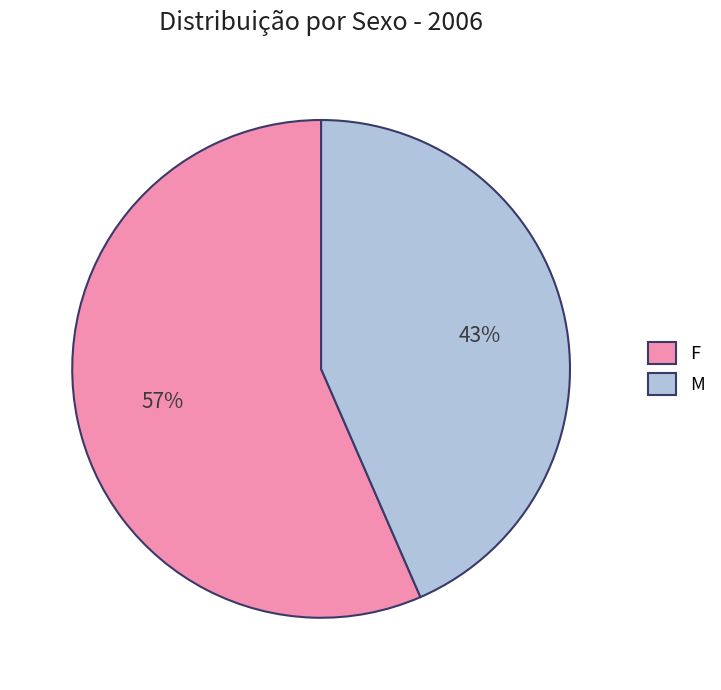

What is the smallest slice in the pie chart?

M